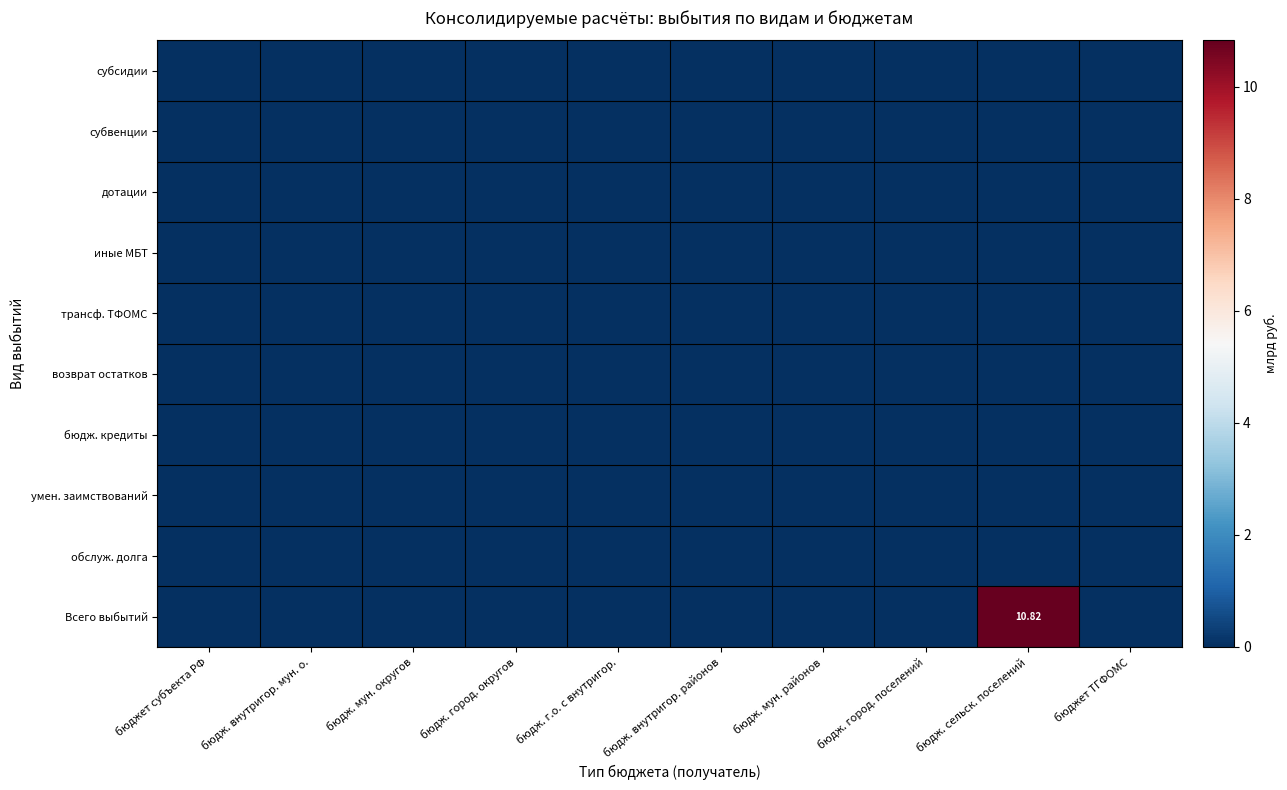

List the labels in order of row_0 value, largest first.

бюджет субъекта РФ, бюдж. внутригор. мун. о., бюдж. мун. округов, бюдж. город. округов, бюдж. г.о. с внутригор., бюдж. внутригор. районов, бюдж. мун. районов, бюдж. город. поселений, бюдж. сельск. поселений, бюджет ТГФОМС